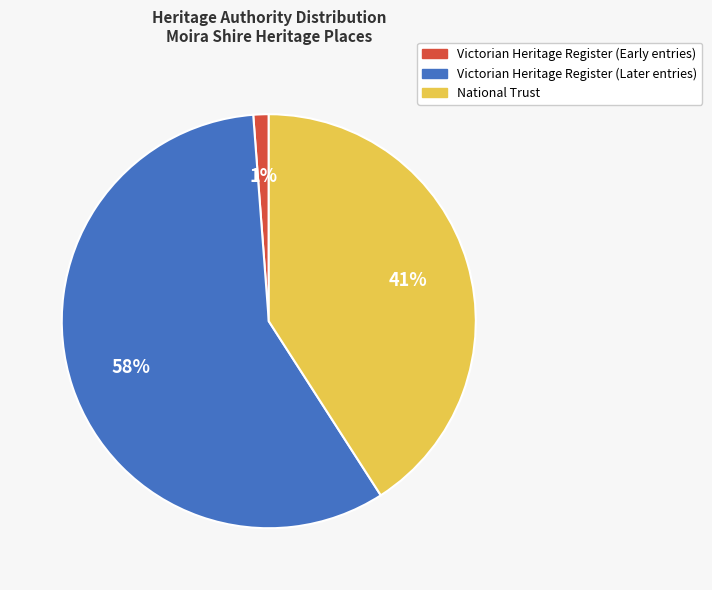

To the nearest percent, what is the average slice percentage?

33%